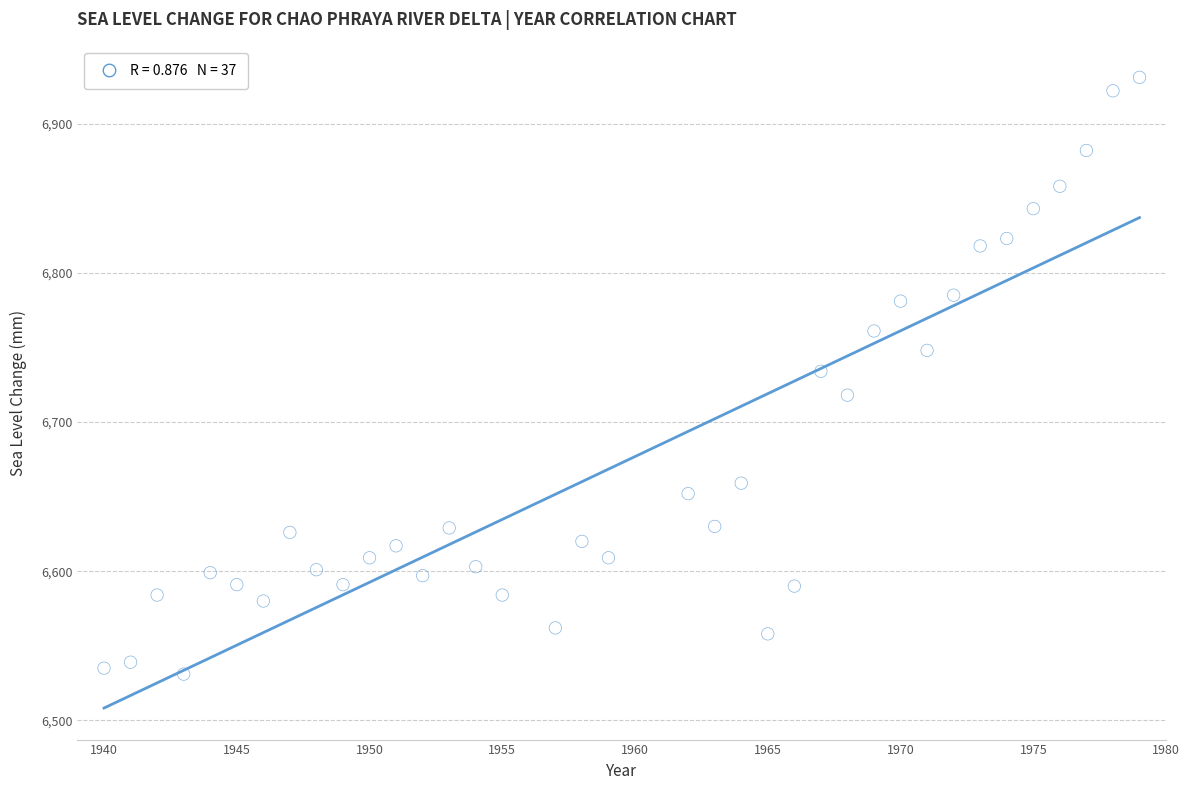

What is the range of Y values (max minus min)?

400